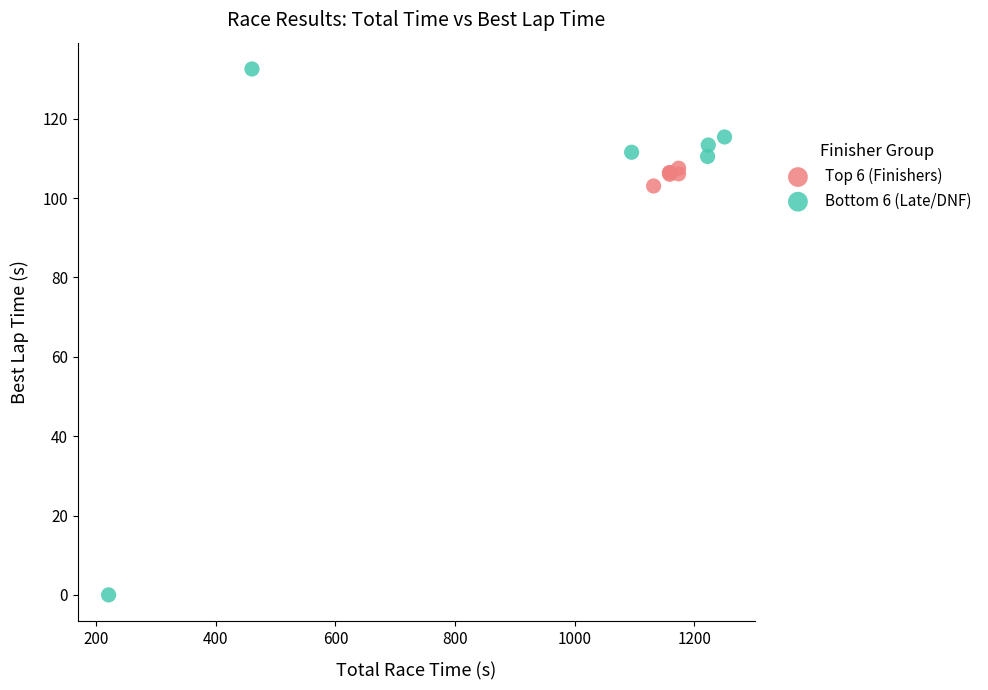

Which series has the widest spread of Y values?

Bottom 6 (Late/DNF)